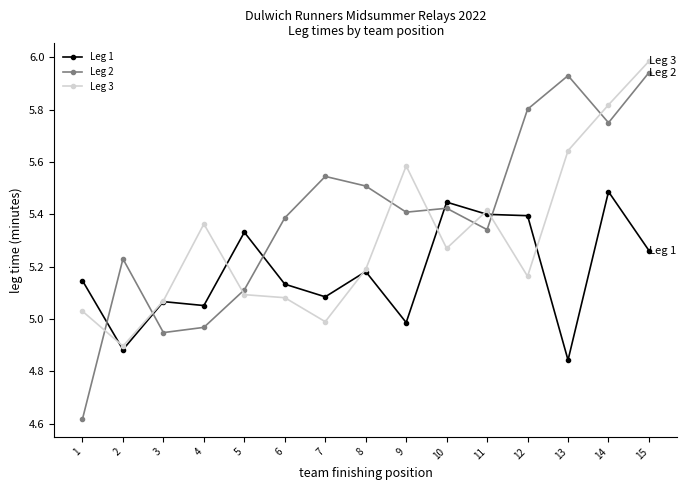

At which label is Leg 1 closest to 5?

9